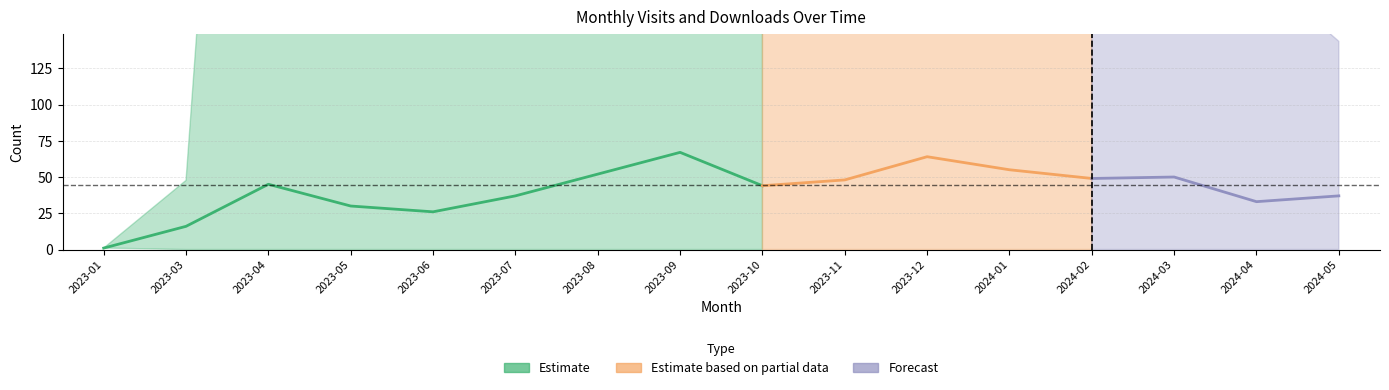

Rank the categories by monthly_download_resource value from lowest to highest.

2023-01, 2023-03, 2024-05, 2023-09, 2023-10, 2024-04, 2024-01, 2023-12, 2024-03, 2023-05, 2024-02, 2023-06, 2023-11, 2023-08, 2023-04, 2023-07